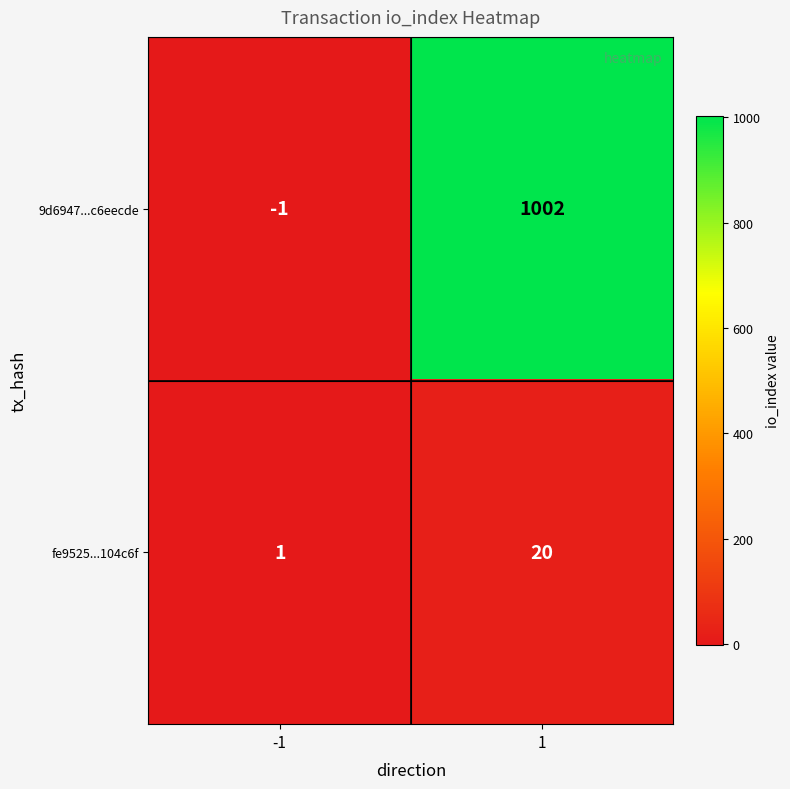

Which category has the highest value across all series?

1